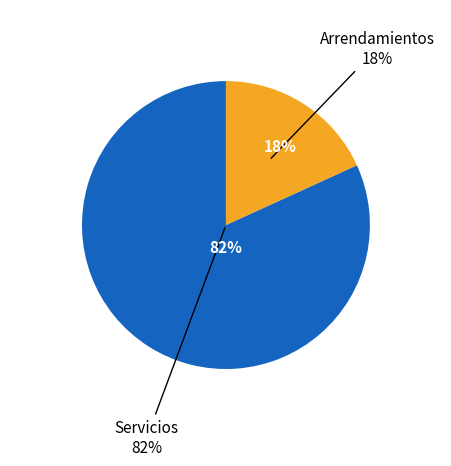

The Servicios slice represents 82% of the pie. True or false?

True